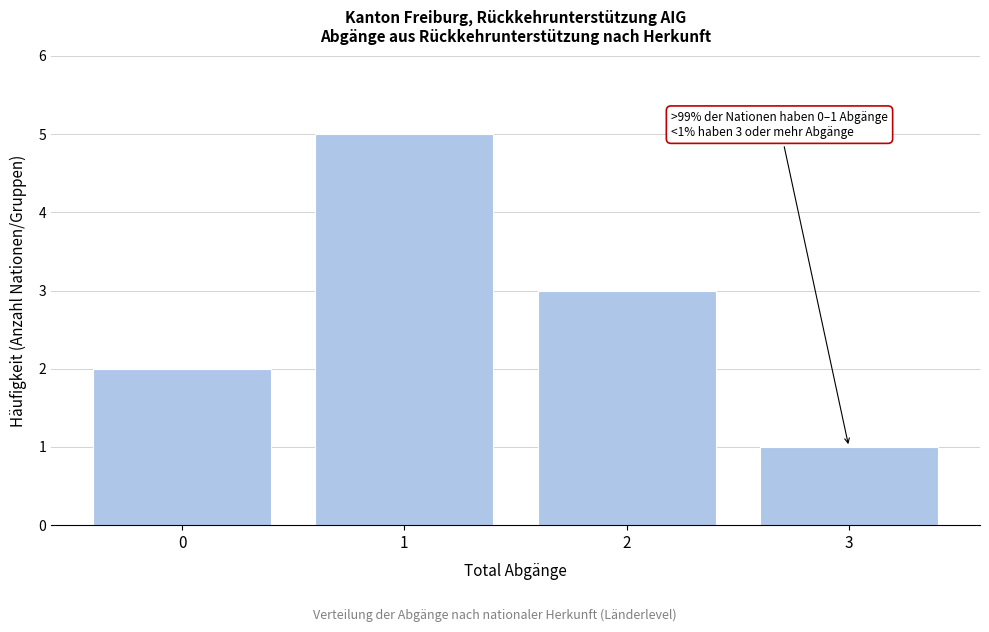

Reading left to right, extract all data points from this chart.

2	5	3	1